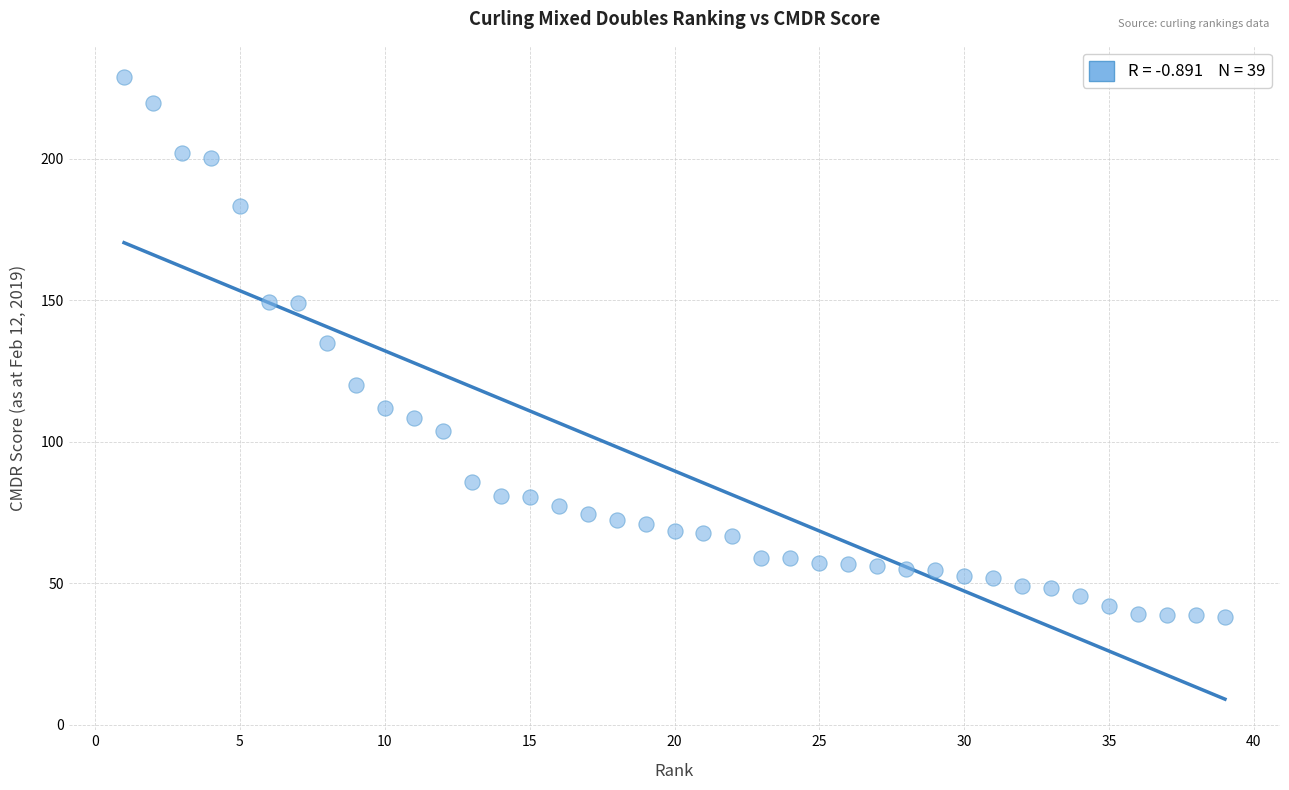

What is the range of X values (max minus min)?

38.0